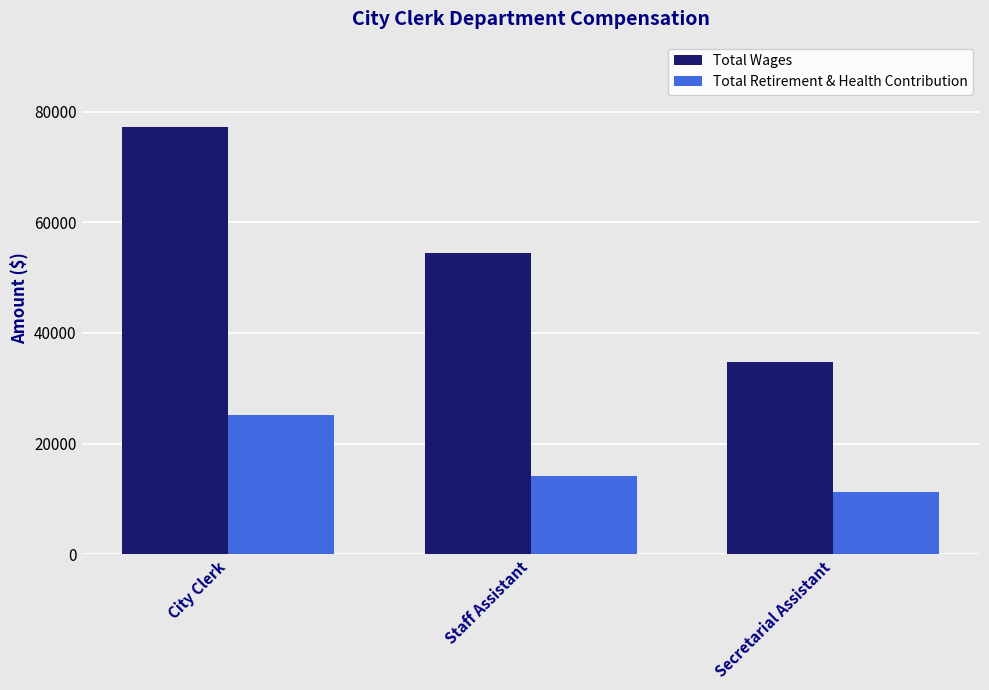

What is the difference between the Total Wages values at Staff Assistant and City Clerk?

22785